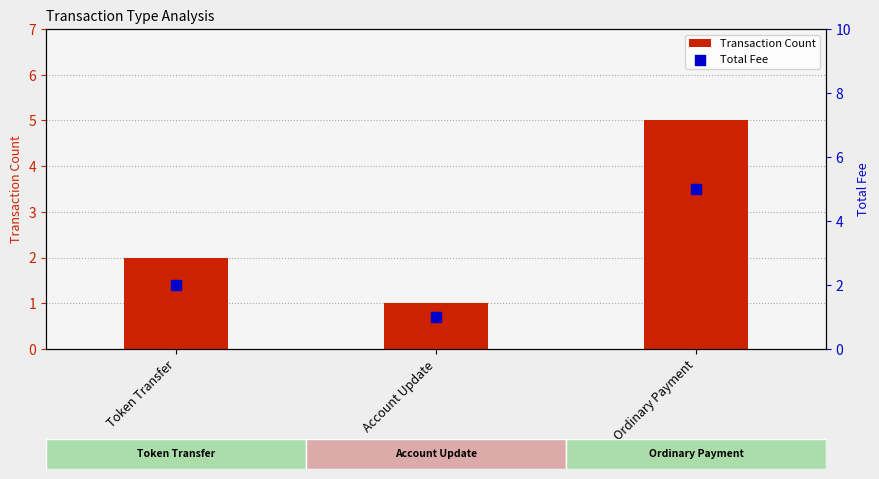

Is the value of Transaction Count at Ordinary Payment greater than the value of Total Fee at Token Transfer?

Yes